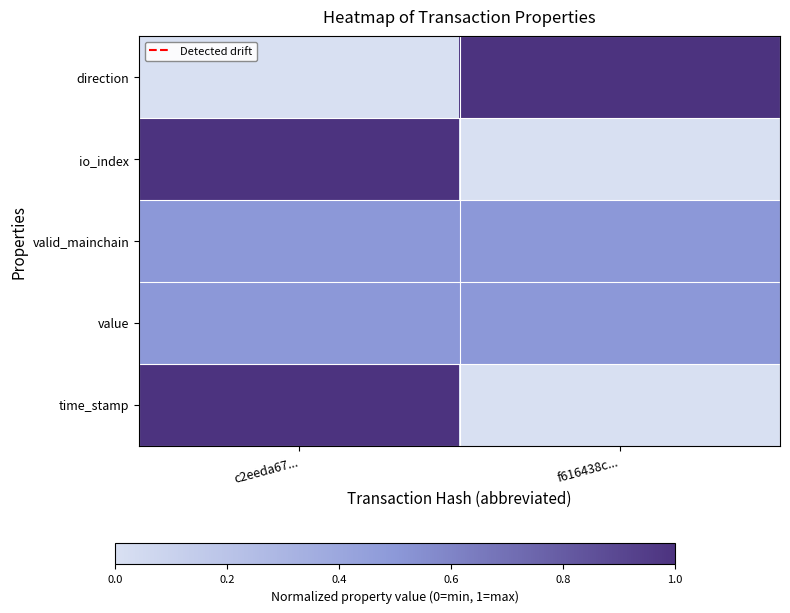

At which category is the sum across all series the highest?

c2eeda67...